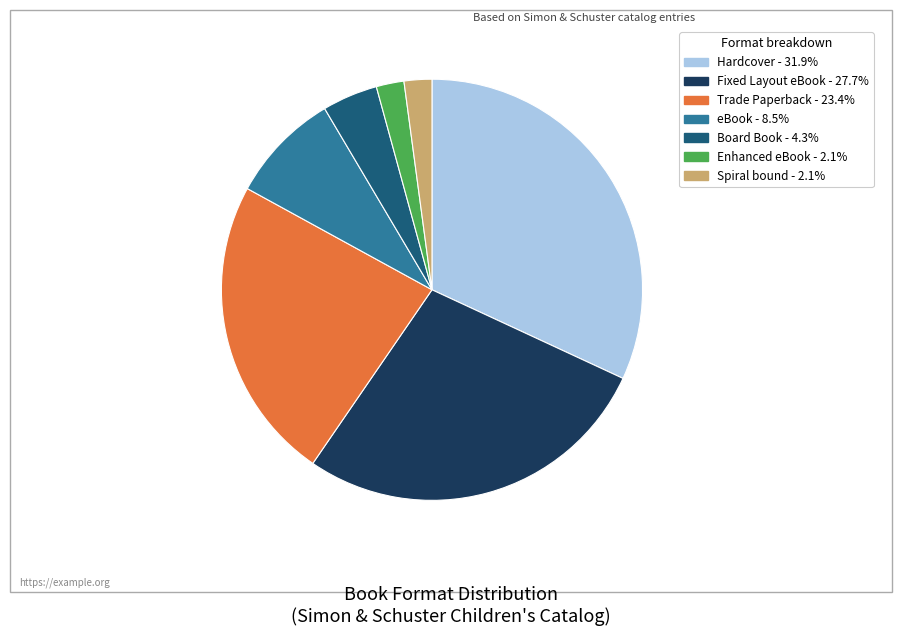

Which slice is the largest?

Hardcover